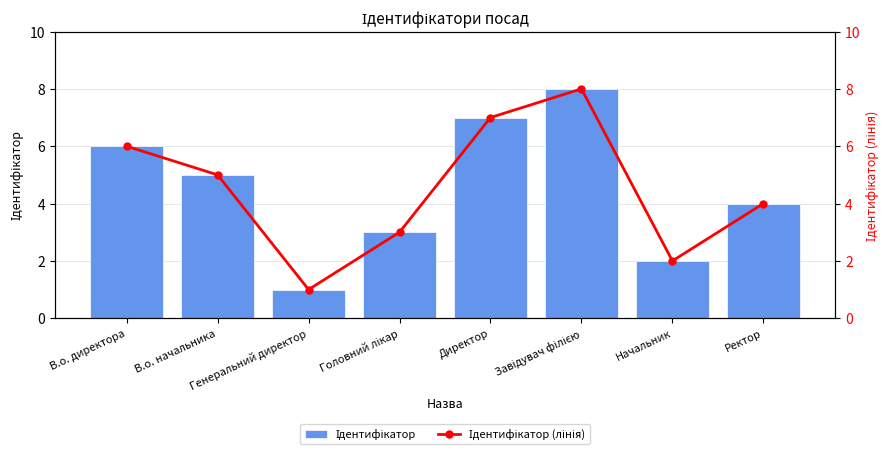

The Ідентифікатор series shows 1 at Генеральний директор. True or false?

True